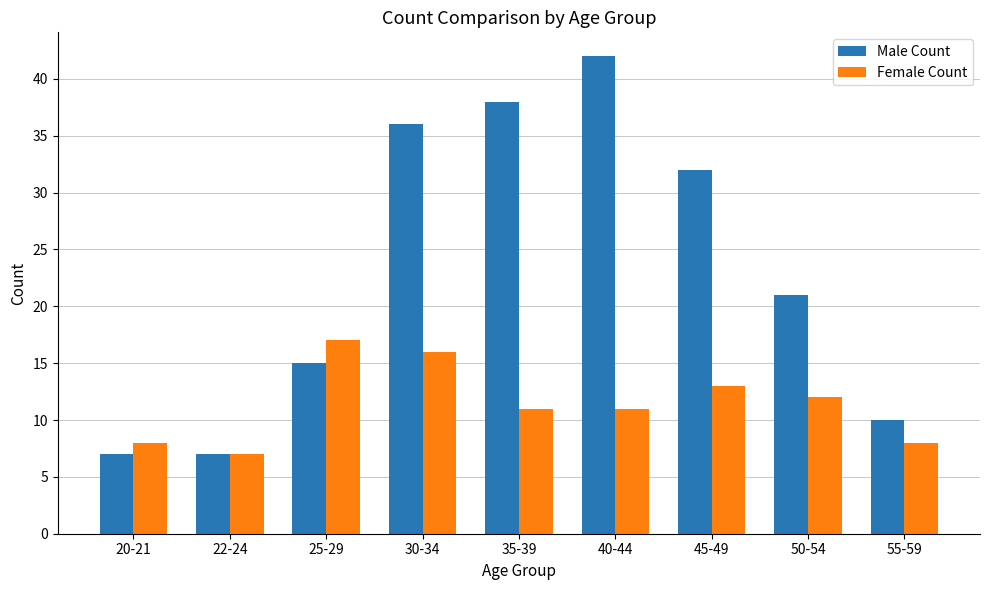

What value does the Female Count series have at 25-29, to the nearest 5?

15